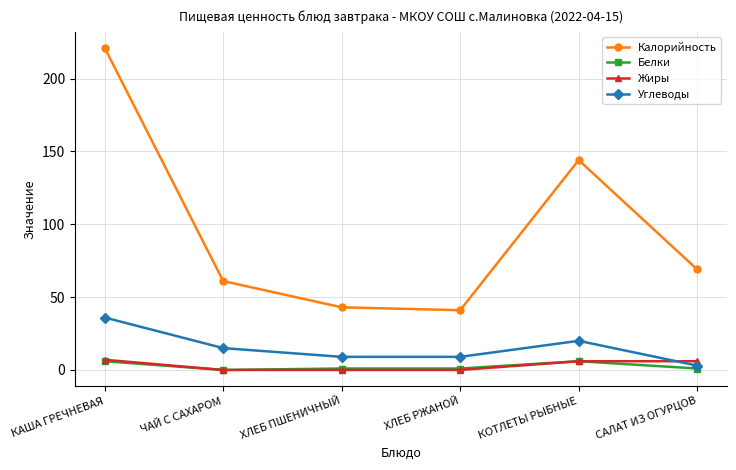

True or false: Калорийность and Белки cross at least once.

False